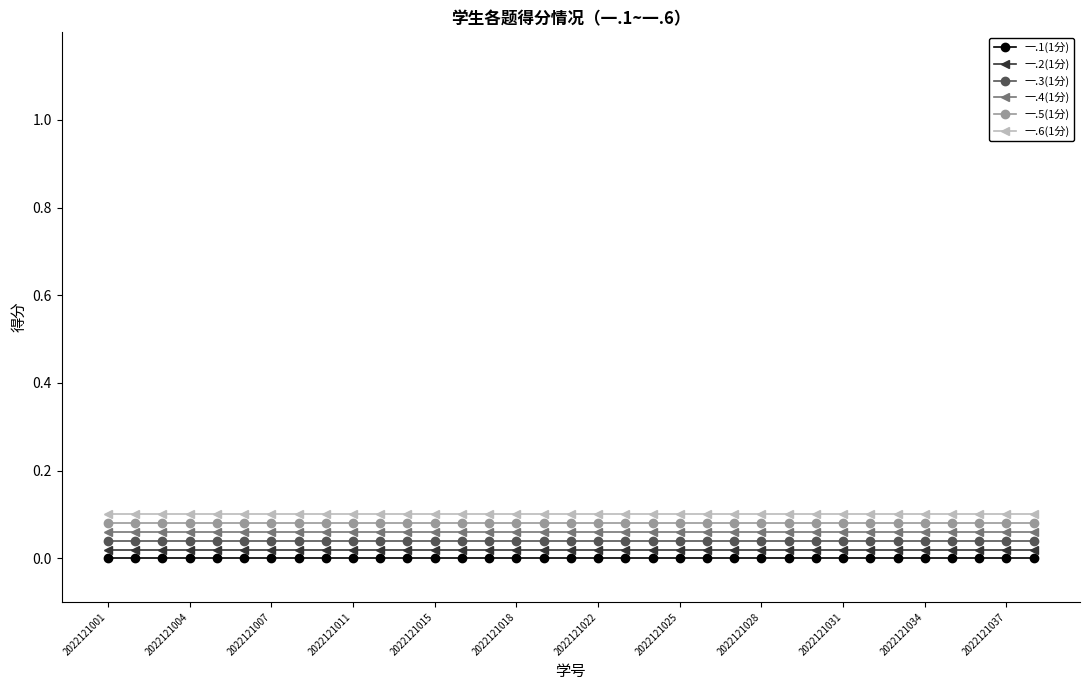

Does the chart display data point markers on the line(s)?

Yes